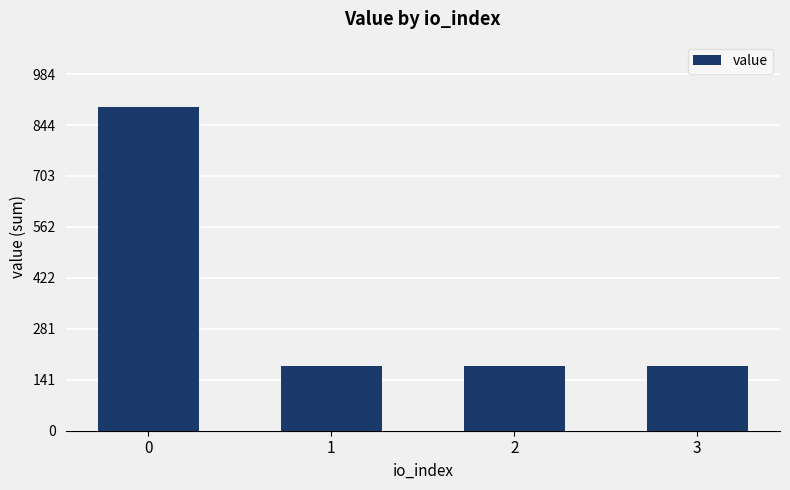

What is the greatest value displayed?

894.8